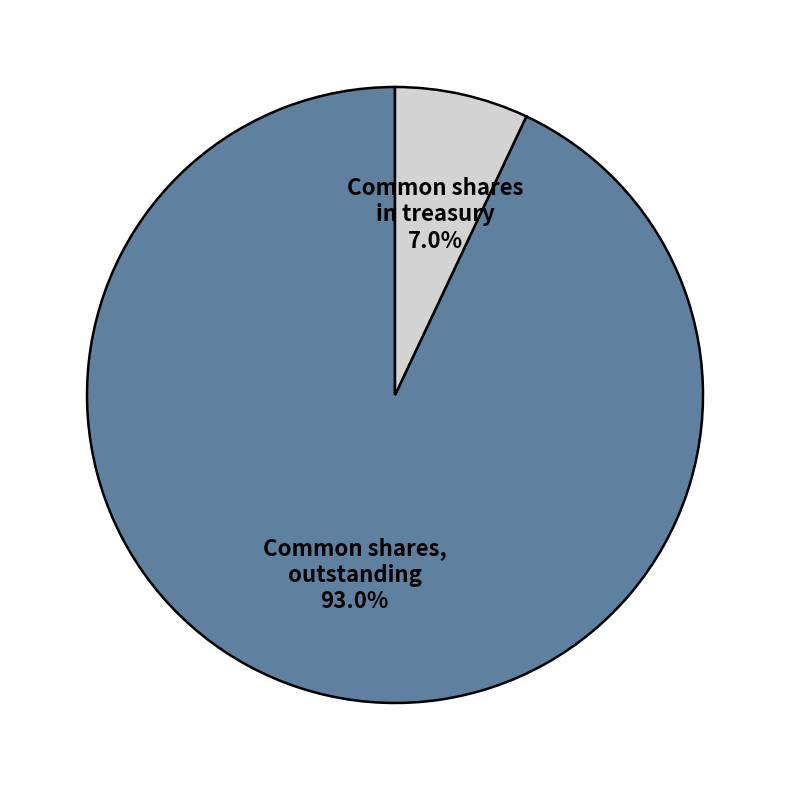

Does any single category account for the majority?

Yes